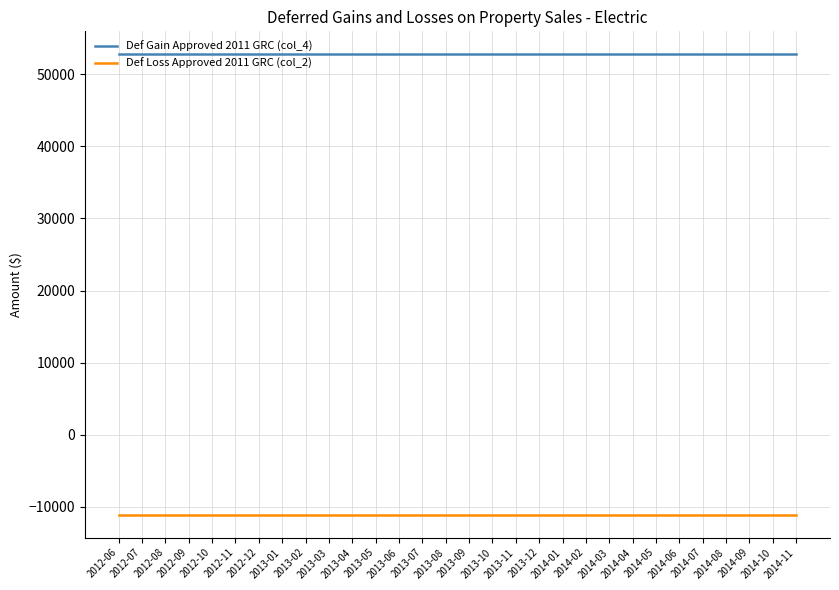

Read the Def Gain Approved 2011 GRC (col_4) value at 2014-11.

52750.6